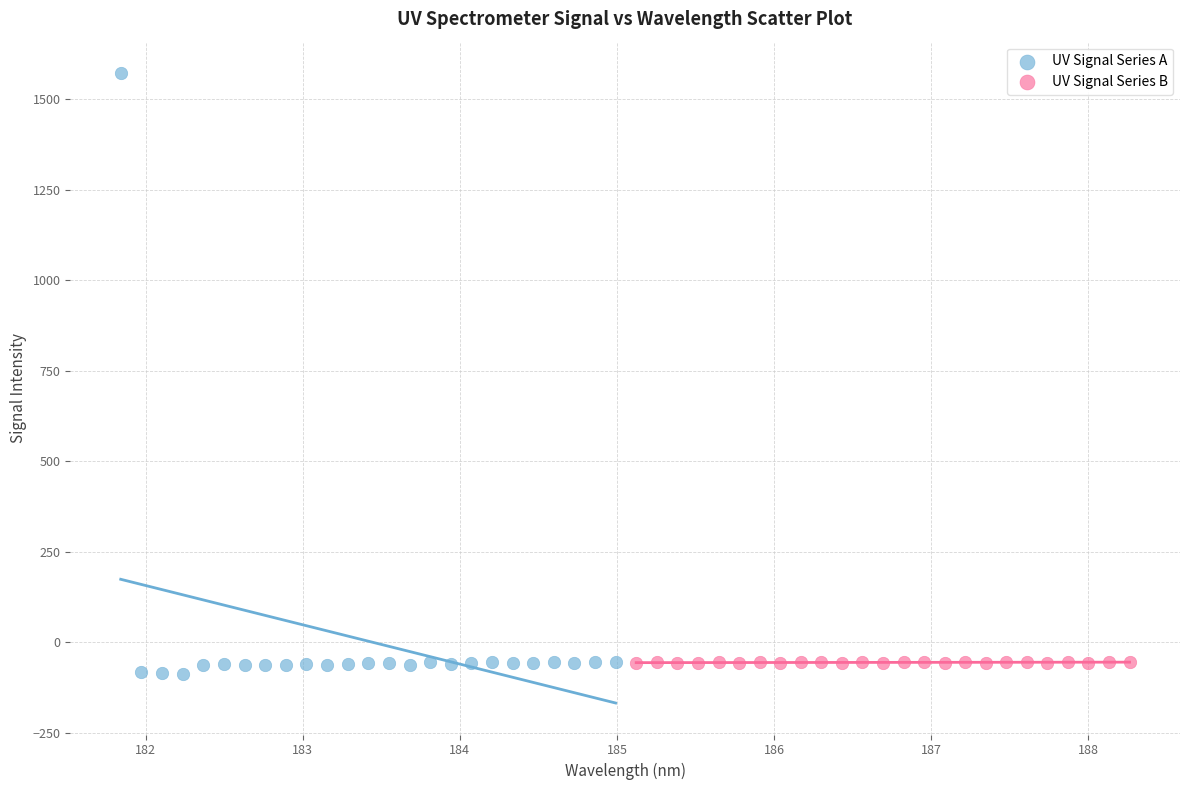

Which series contains the highest Y value?

UV Signal Series A